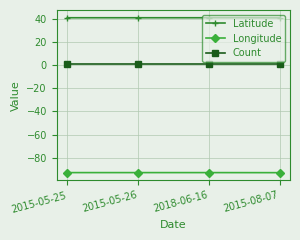

How many series are shown in this chart?

3